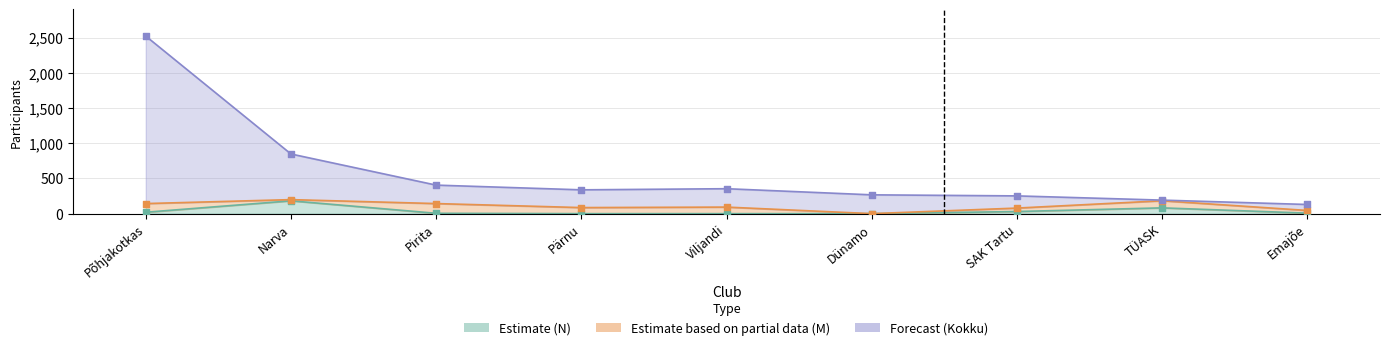

At how many categories does at least one series exceed 431?

2